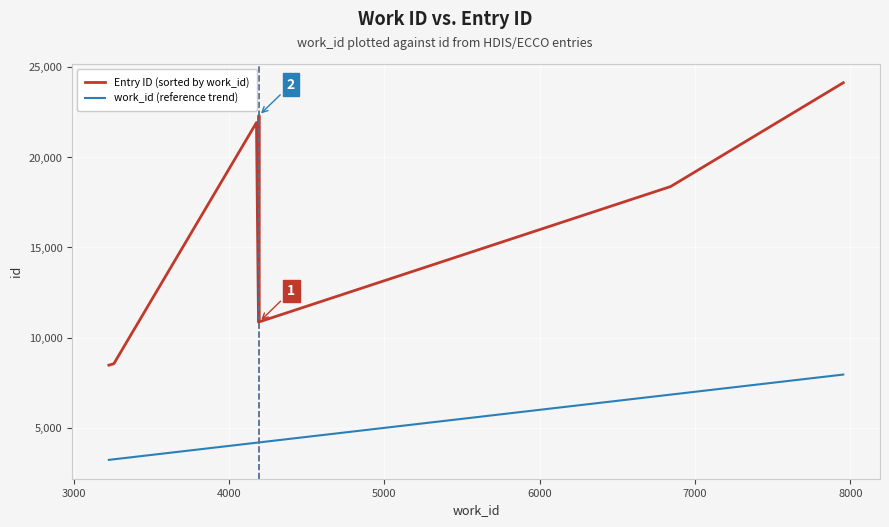

What is the highest value of the Entry ID (sorted by work_id) series?

24124